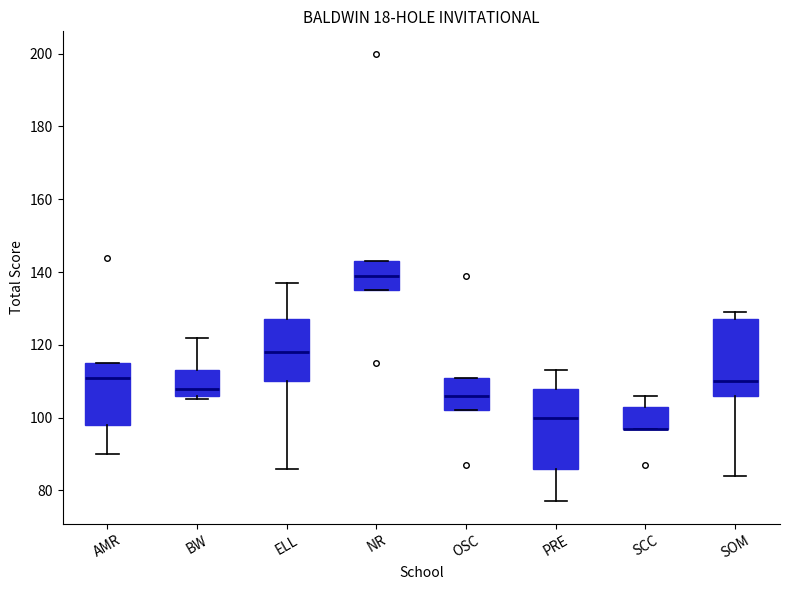

Where is the lower edge of the box for SOM on the y-axis? The values are not printed on the chart, so give them approximately, as read against the axis.

106